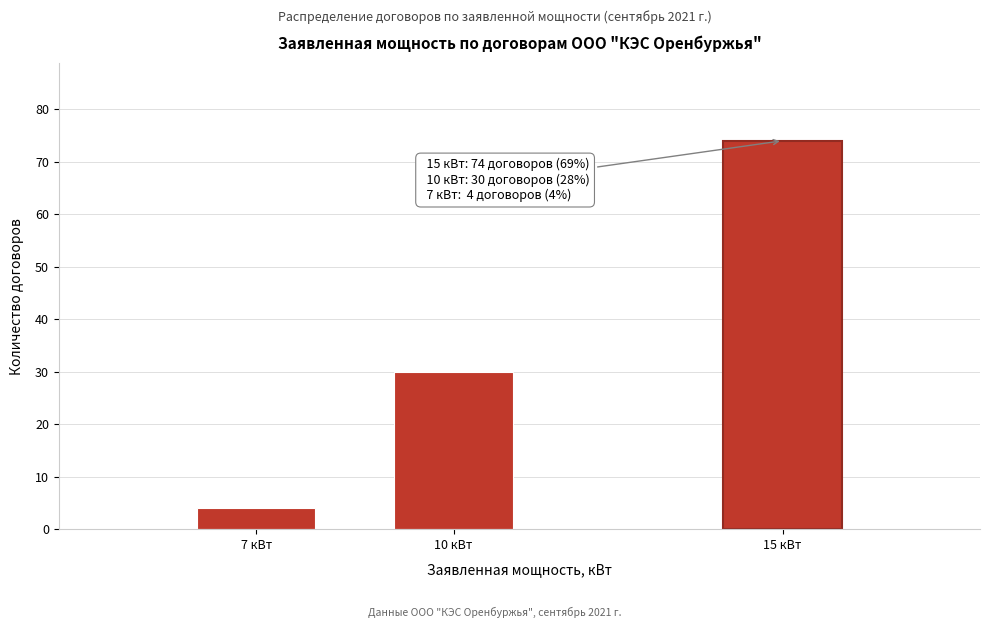

Reading left to right, what are all the values shown in this chart?

4	30	74